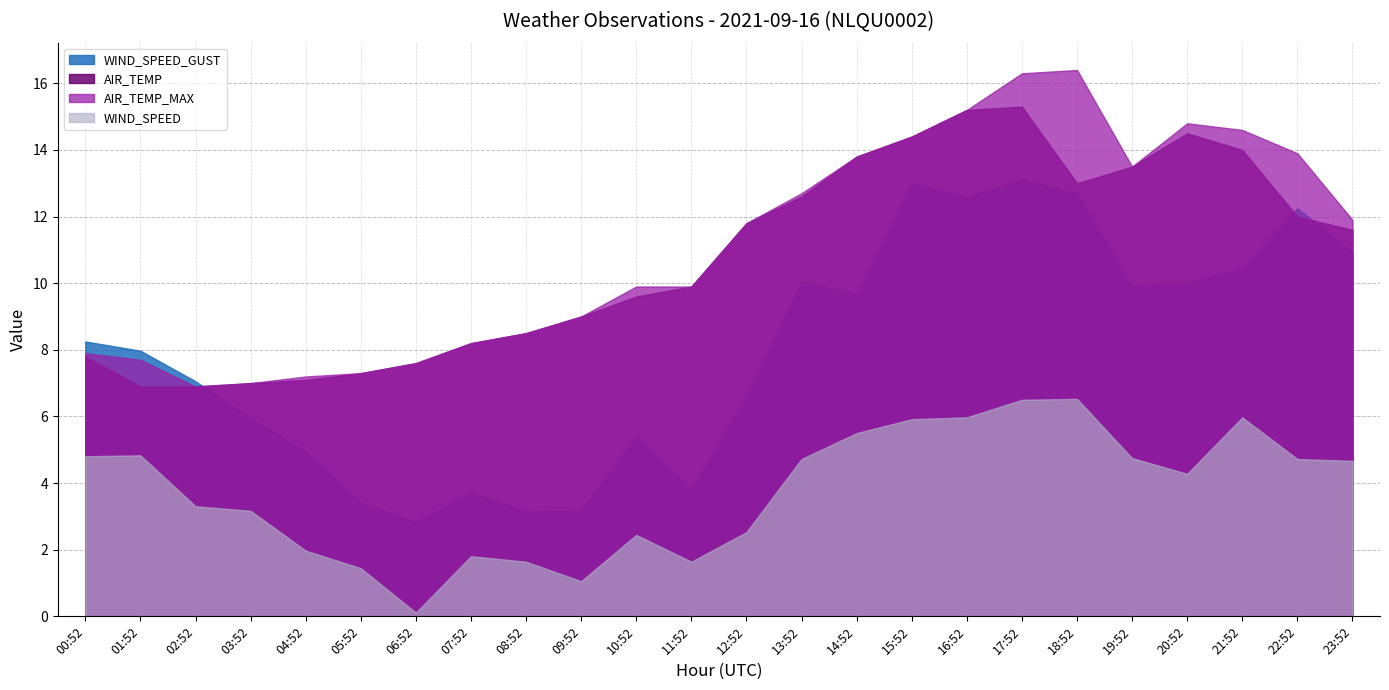

How many values in the AIR_TEMP_MAX series exceed 11?

12